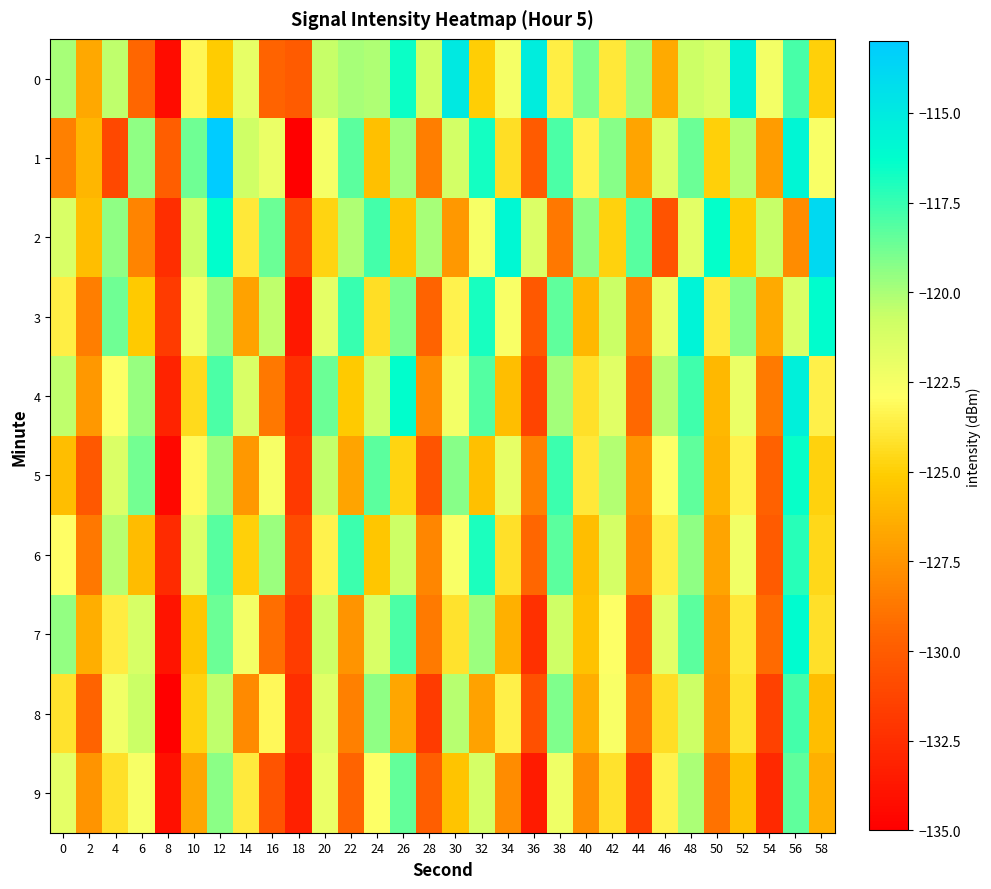

At 8, list the series in order from largest to smallest.

1, 3, 2, 6, 4, 7, 9, 0, 5, 8